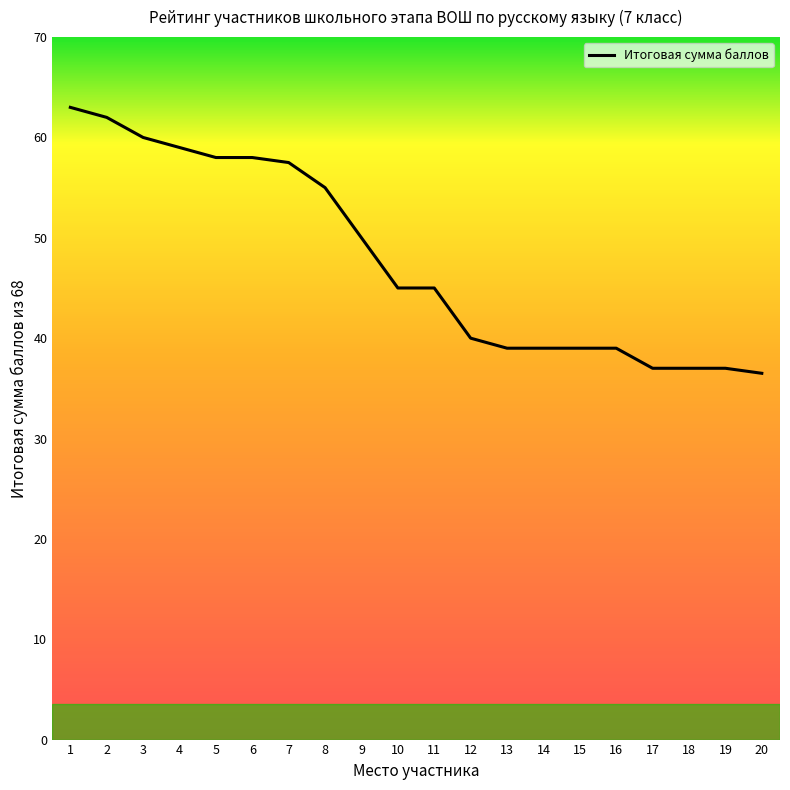

Does the chart display data point markers on the line(s)?

No